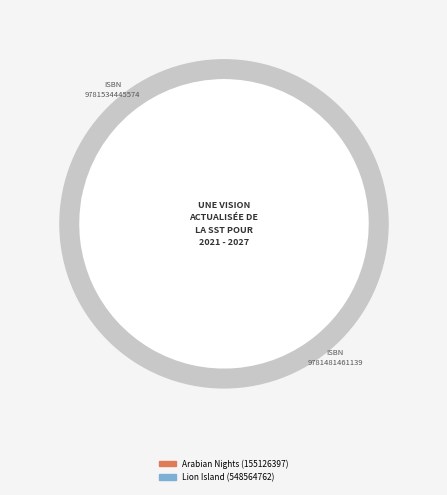

Count the number of slices in the pie.

2